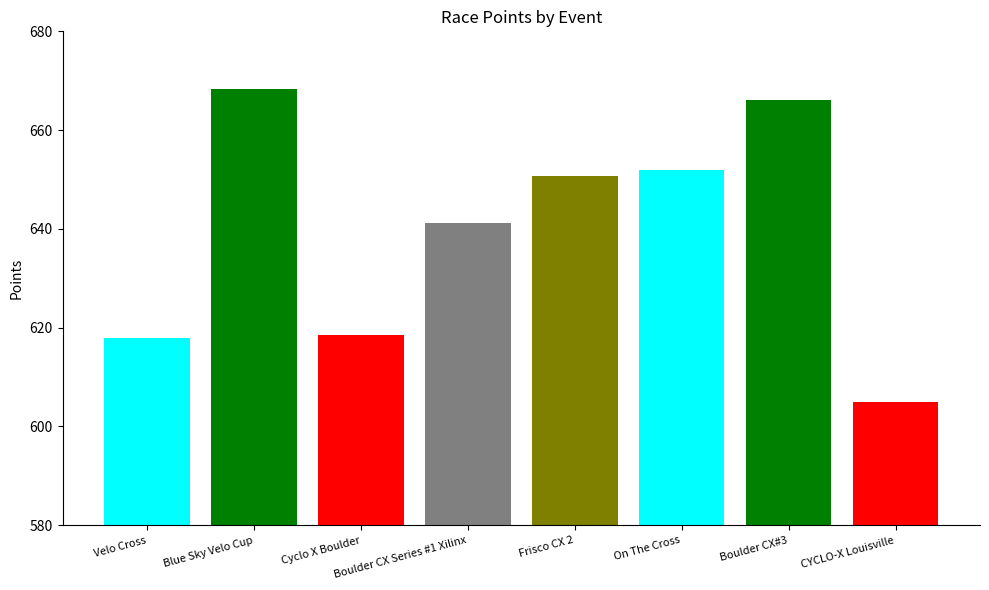

List the labels in order of value, largest first.

Blue Sky Velo Cup, Boulder CX#3, On The Cross, Frisco CX 2, Boulder CX Series #1 Xilinx, Cyclo X Boulder, Velo Cross, CYCLO-X Louisville